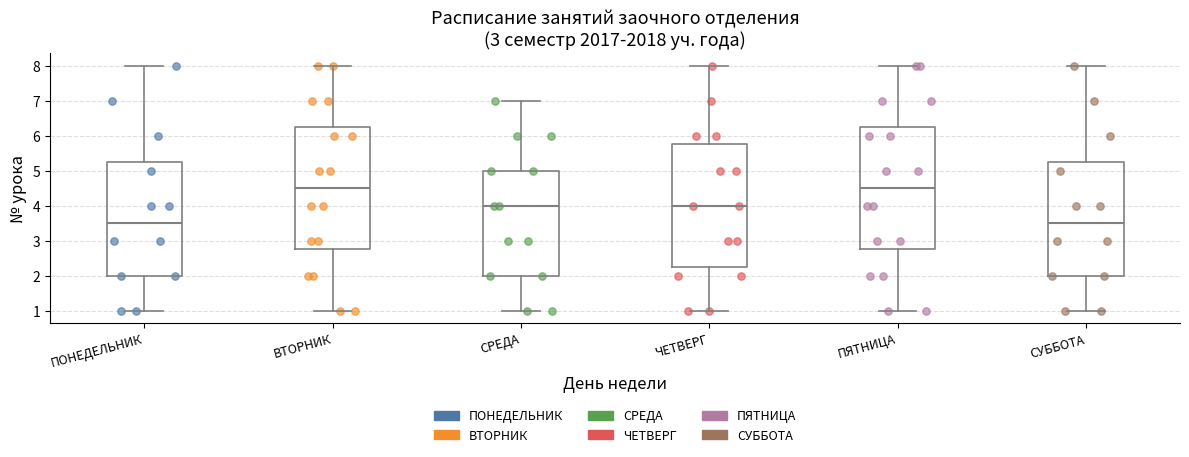

Reading left to right, read every box against the y-axis: the position of its median line, the range the box covers, and the ends of its whiskers. The values are not printed on the chart, so give them approximately, as read against the axis.

ПОНЕДЕЛЬНИК: median 3.5, box 2.0 to 5.3, whiskers 1.0 to 8.0
ВТОРНИК: median 4.5, box 2.8 to 6.3, whiskers 1.0 to 8.0
СРЕДА: median 4.0, box 2.0 to 5.0, whiskers 1.0 to 7.0
ЧЕТВЕРГ: median 4.0, box 2.3 to 5.8, whiskers 1.0 to 8.0
ПЯТНИЦА: median 4.5, box 2.8 to 6.3, whiskers 1.0 to 8.0
СУББОТА: median 3.5, box 2.0 to 5.3, whiskers 1.0 to 8.0